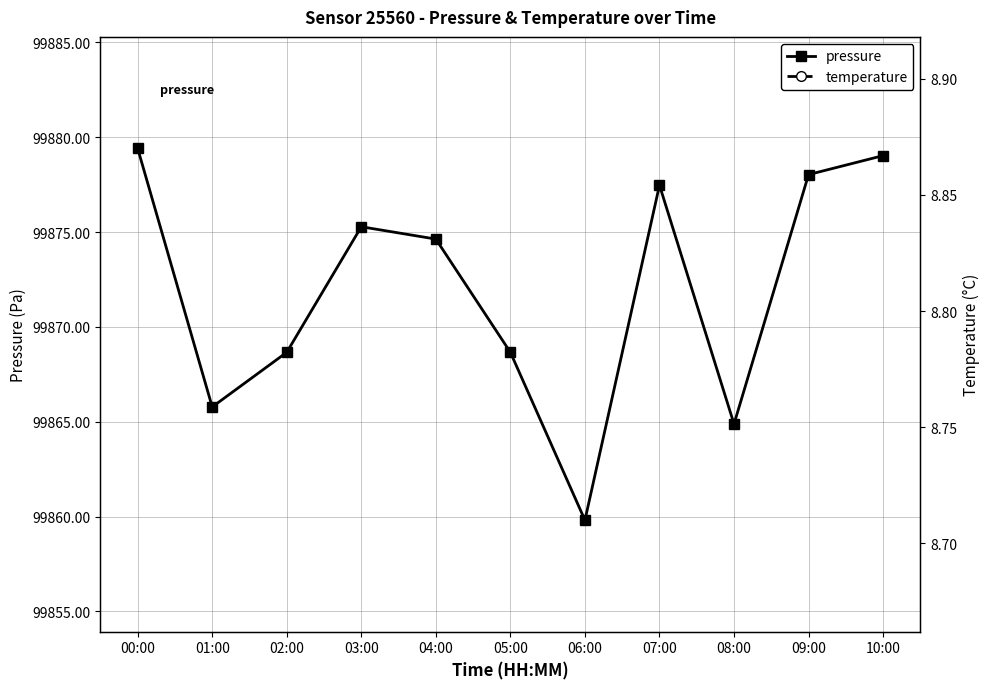

True or false: temperature and pressure cross at least once.

False